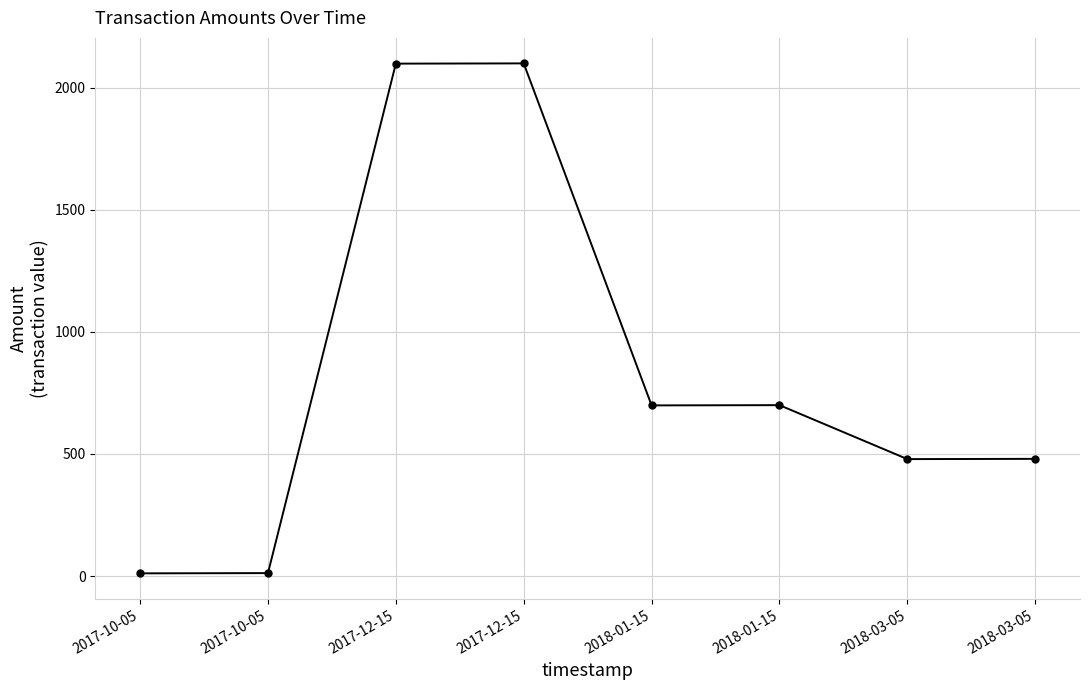

Count the number of data series in this chart.

1